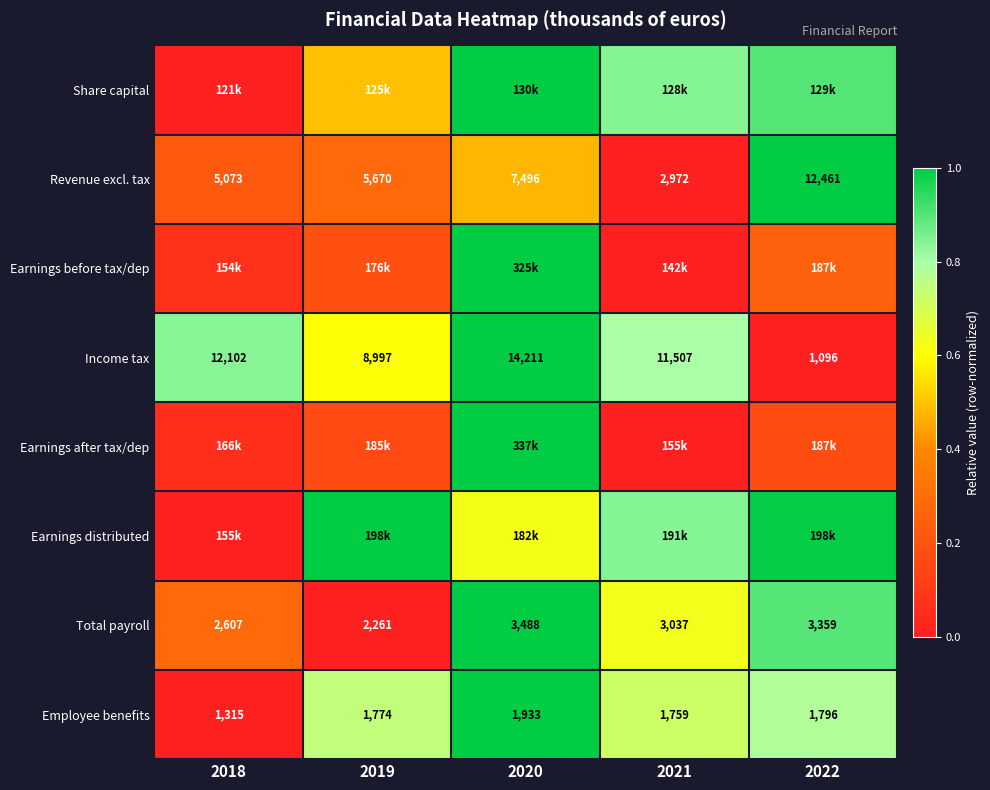

Between 2022 and 2019, which is larger?

2022